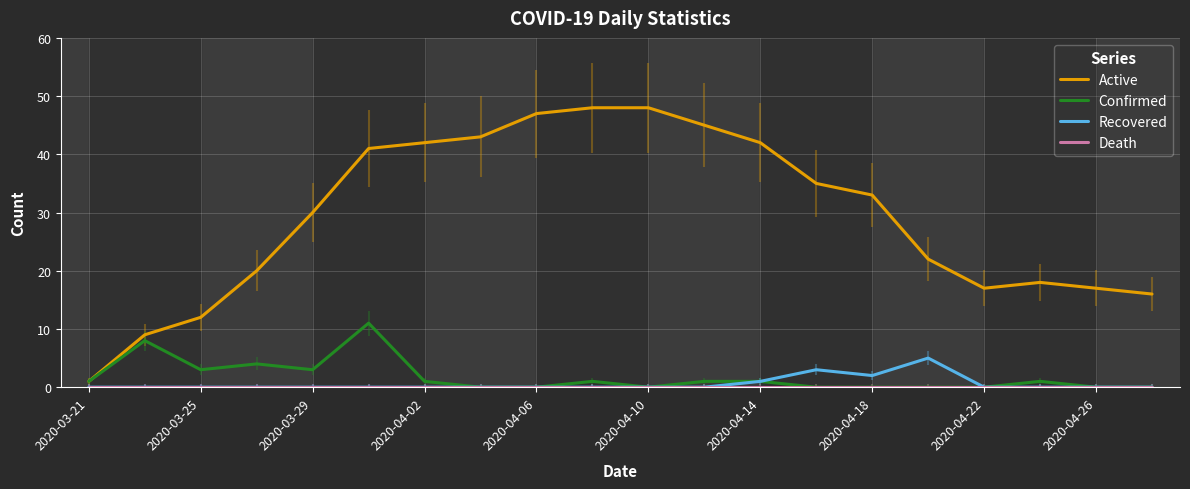

Which series has the widest spread of values?

Active